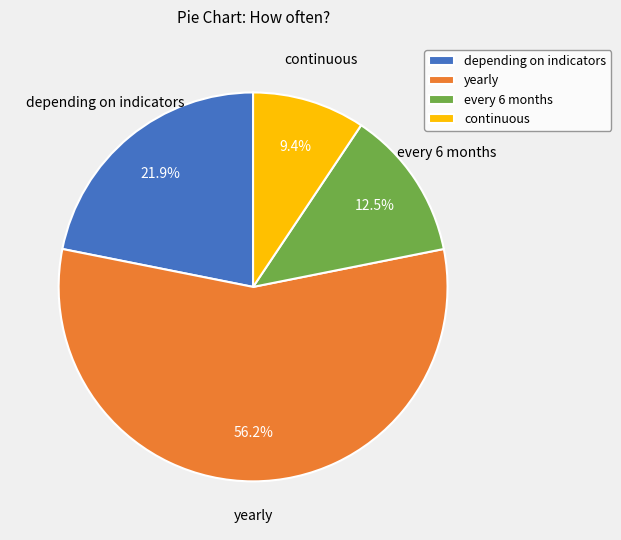

Count the number of slices in the pie.

4